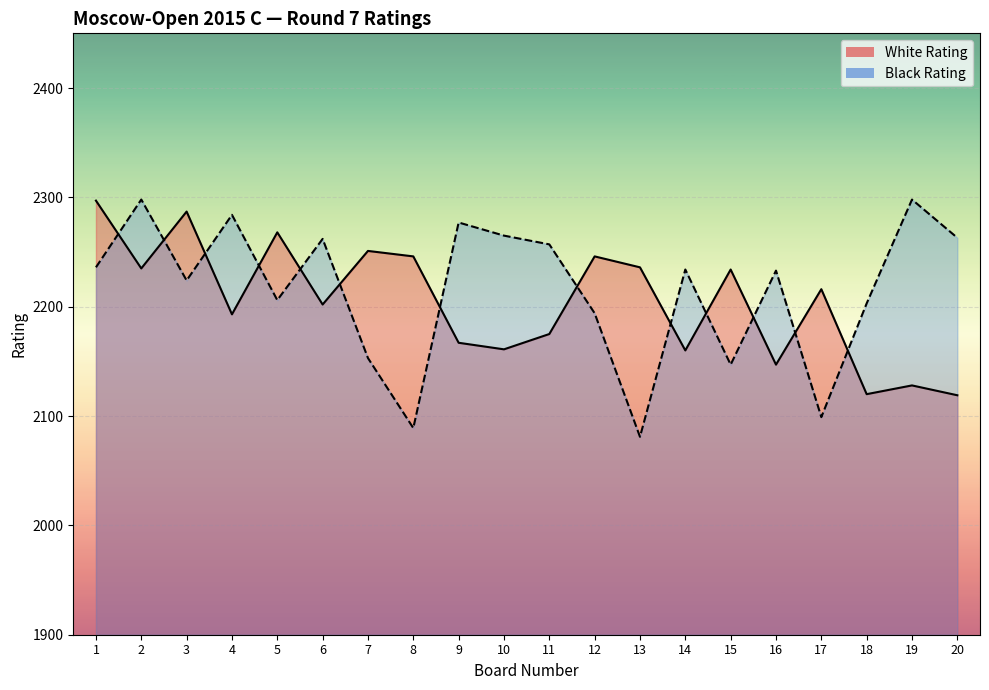

The value of White Rating at 19 is 2128. True or false?

True